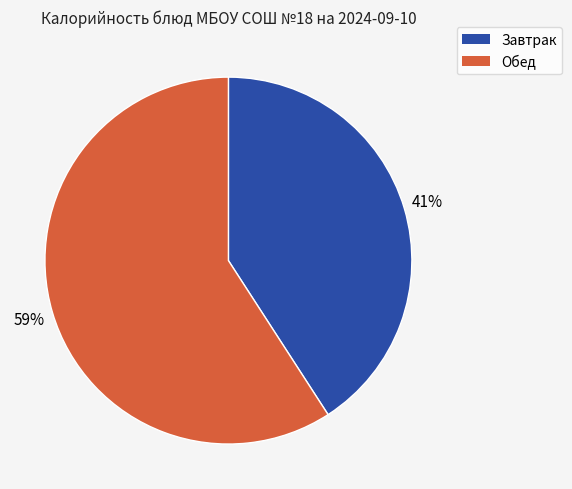

To the nearest percent, what is the difference between the largest and smallest slice percentages?

18%